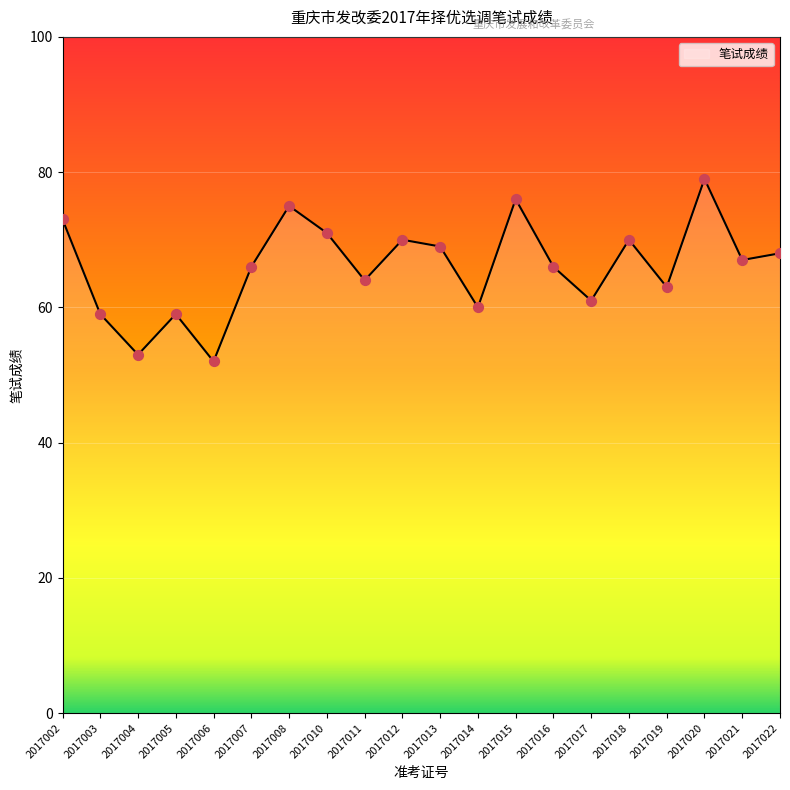

What is the change in value from 2017005 to 2017011?

+5